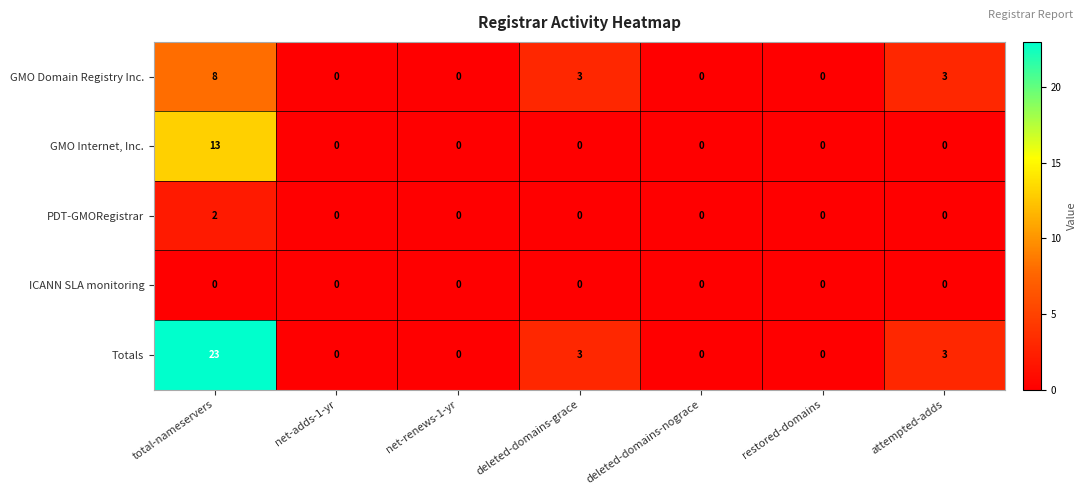

Which series has the largest total across all categories?

Totals